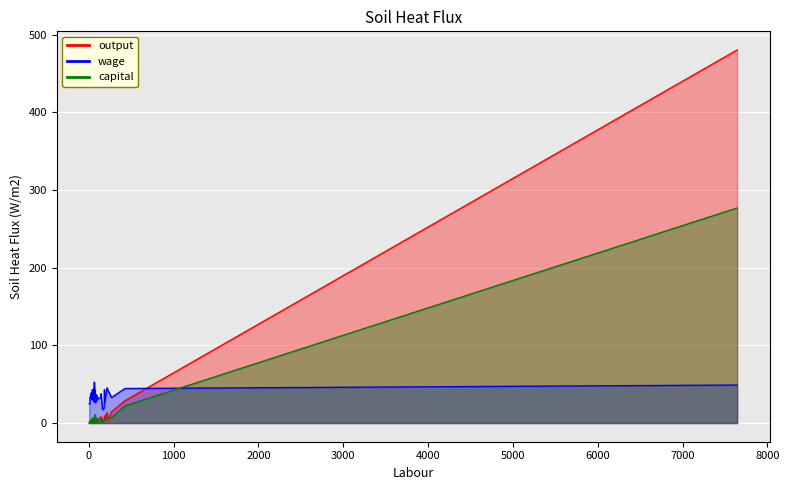

Between 16 and 86, which series saw the biggest shift?

output